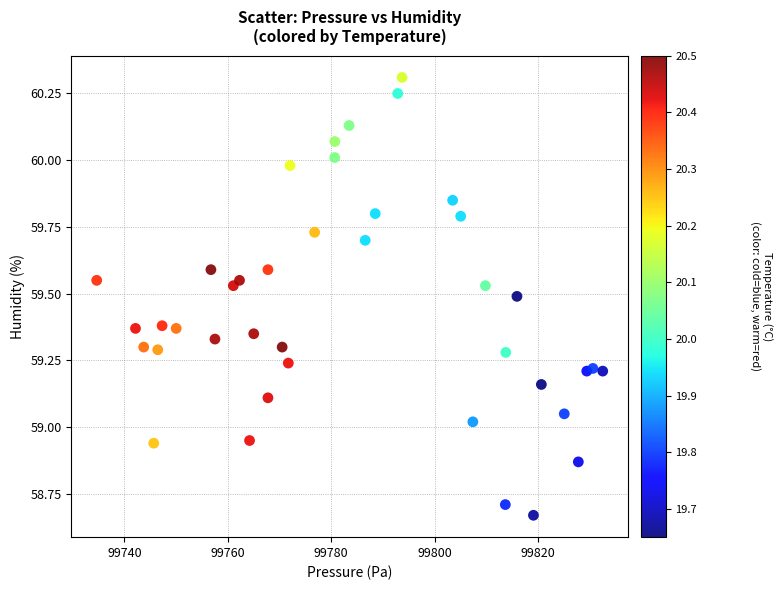

What is the range of Y values (max minus min)?

1.6